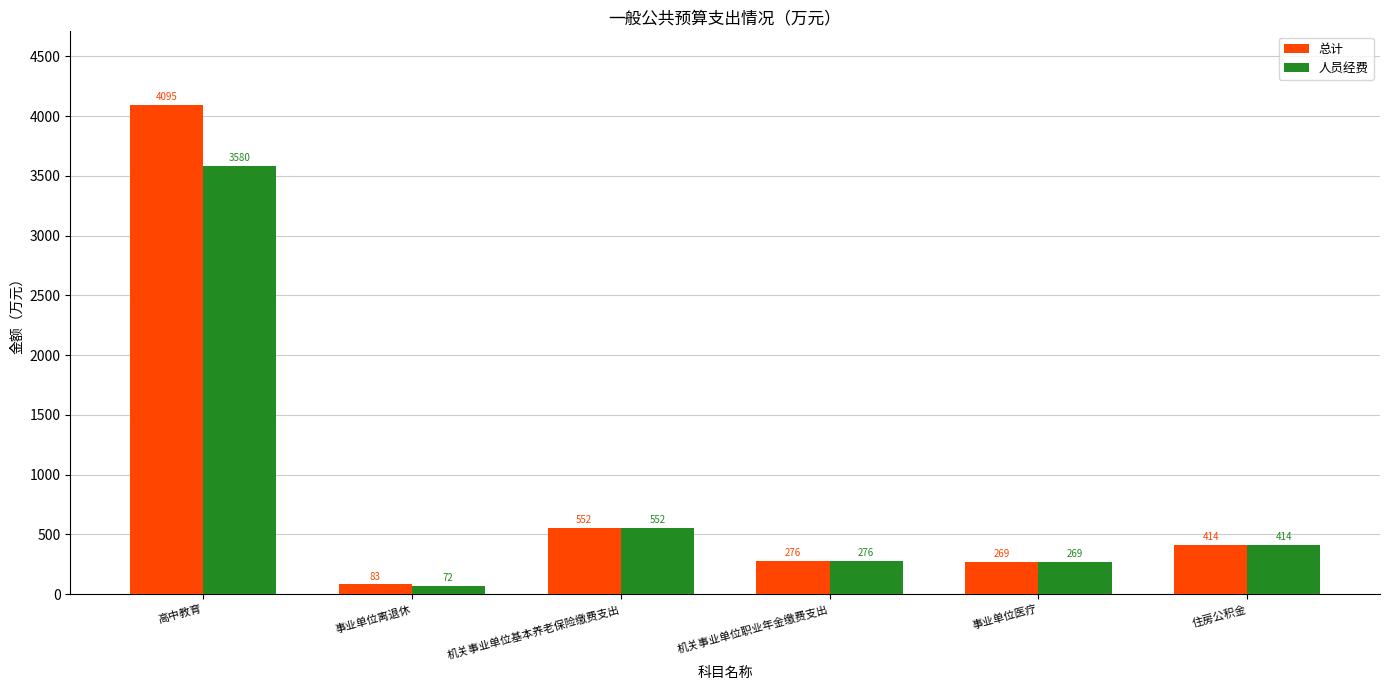

What is the difference between the second highest and minimum values in the 总计 series?

469.3